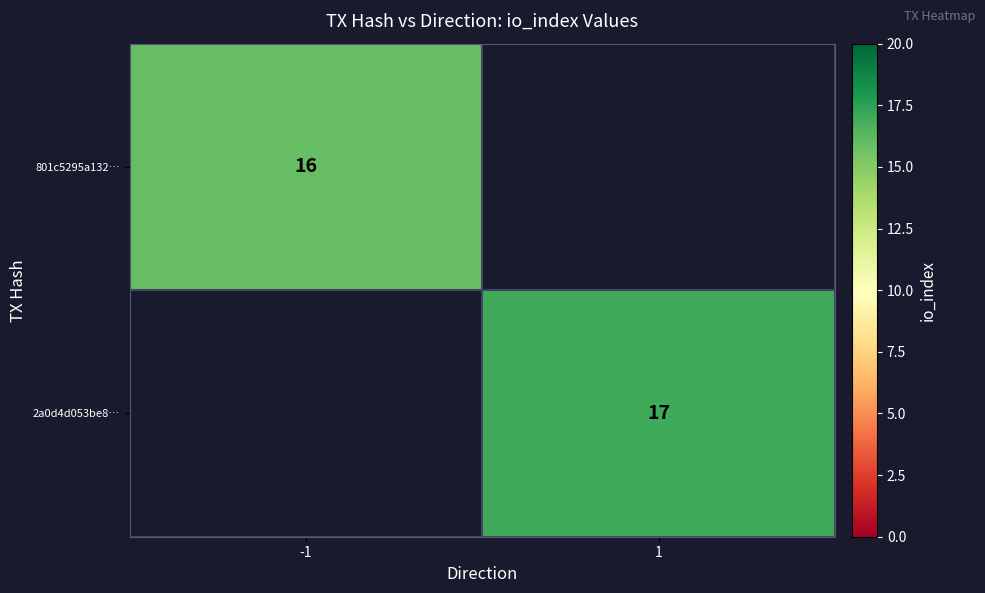

True or false: 801c5295a132… has a value of 25 at -1.

False